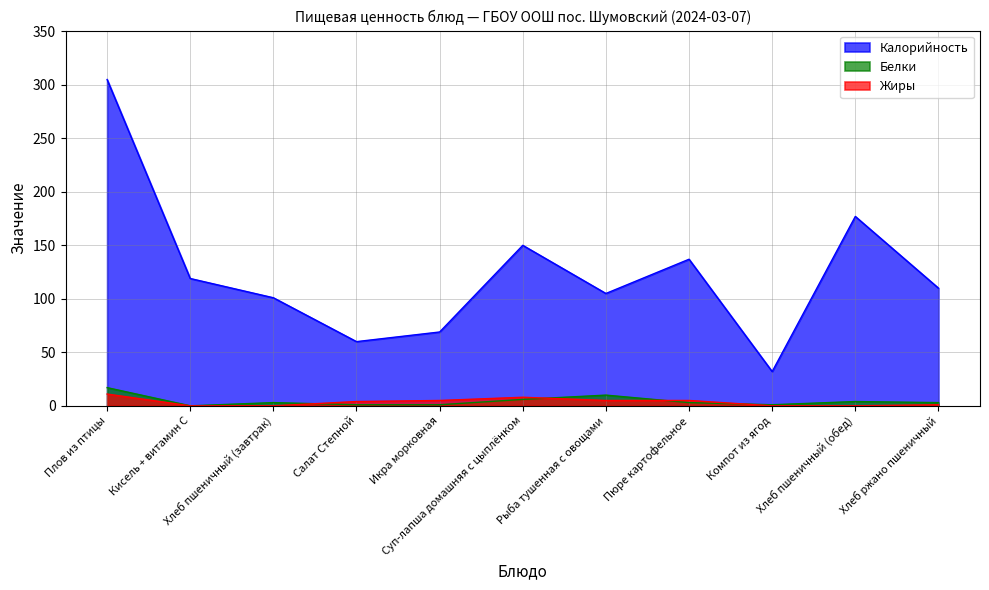

At Хлеб пшеничный (завтрак), list the series in order from smallest to largest.

Жиры, Белки, Калорийность